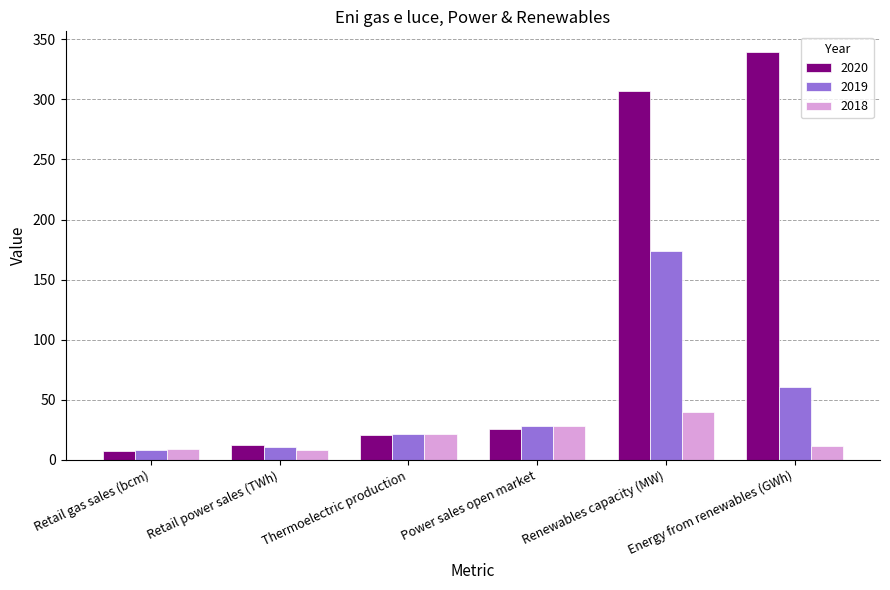

How many series are shown in this chart?

3